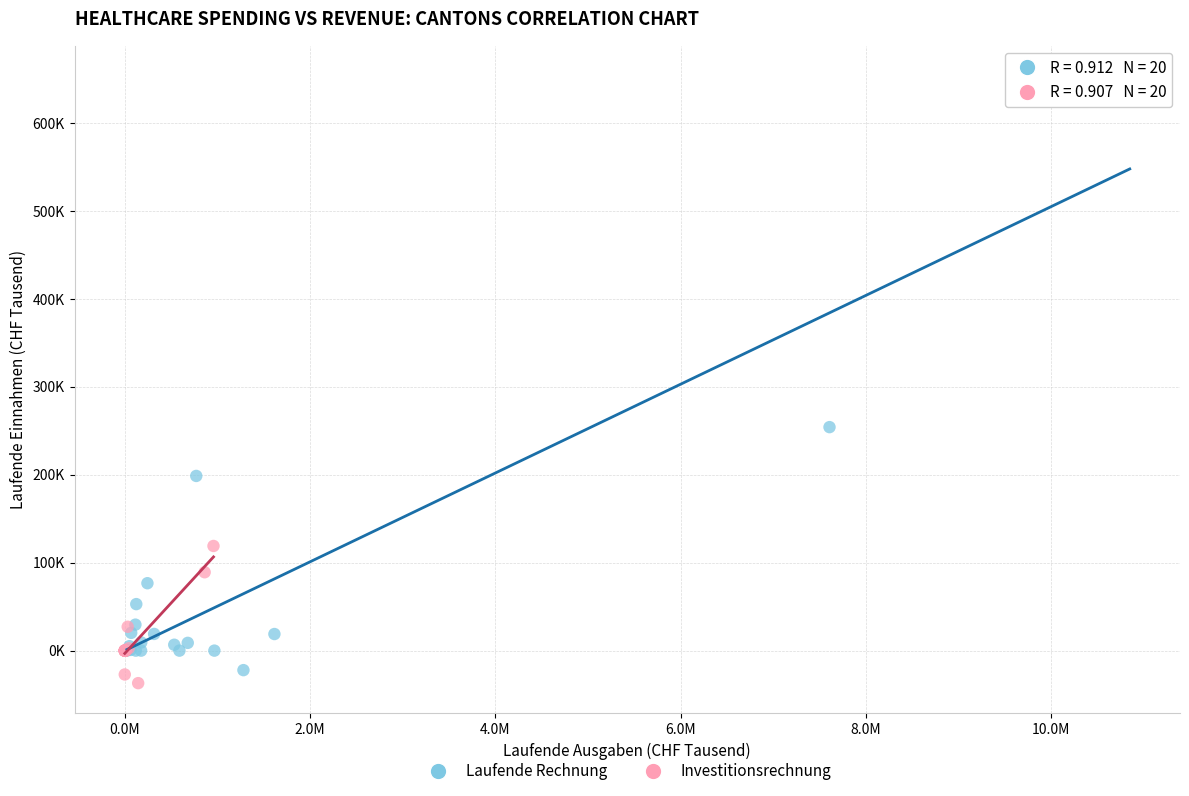

Which series has the largest Y range (max minus min)?

Laufende Rechnung